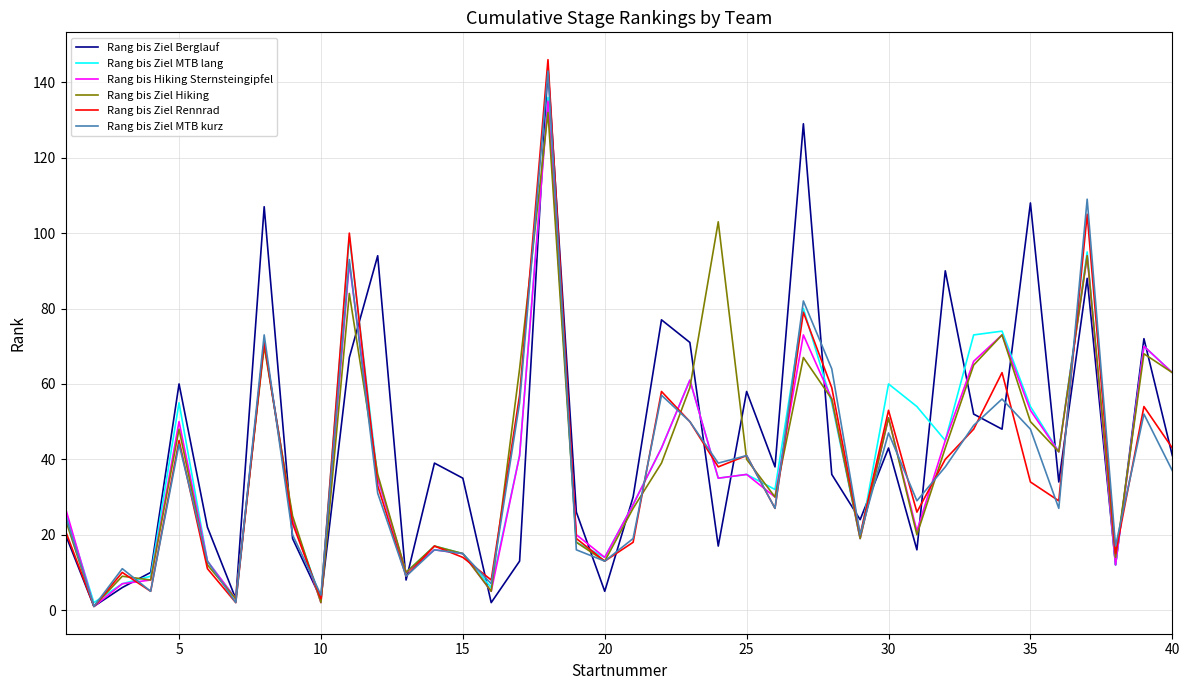

Which series has the largest total across all categories?

Rang bis Ziel Berglauf